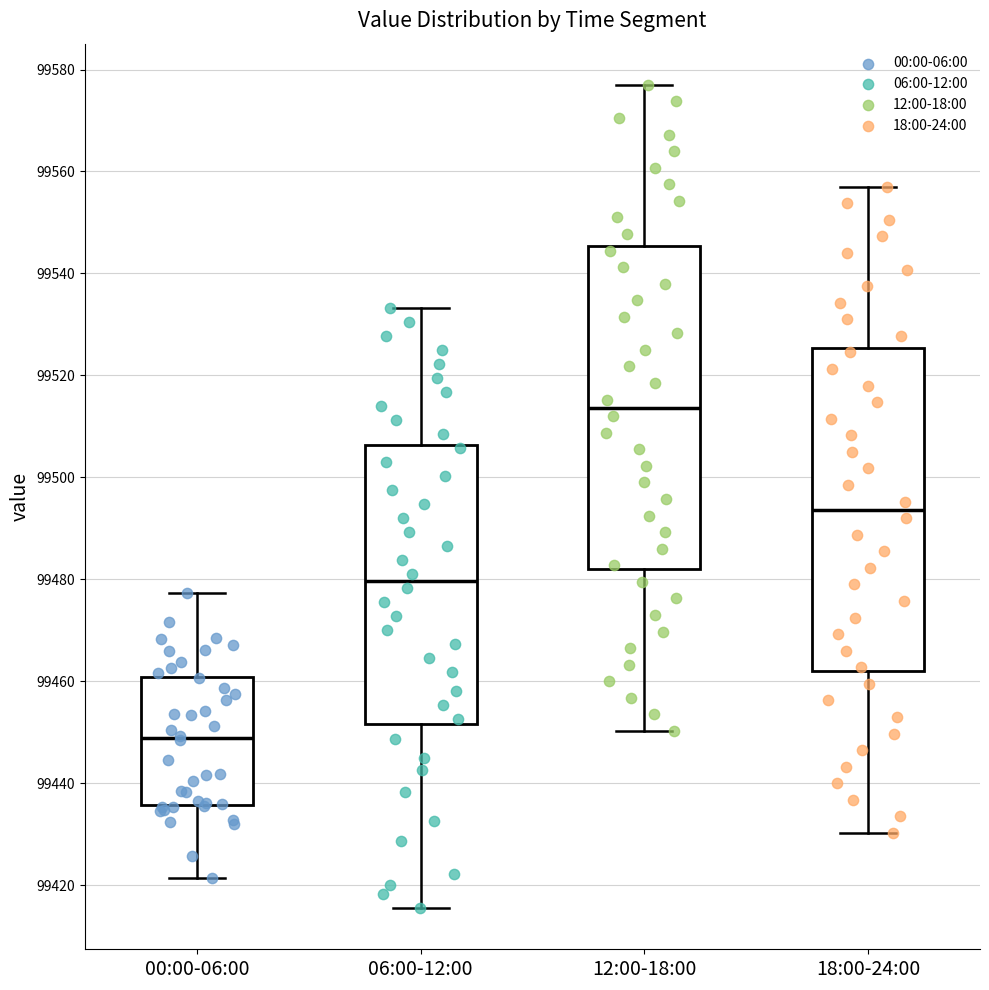

Reading left to right, transcribe this box plot: for each box, give where its median line is, the range the box spans, and where its two whiskers end, as read against the y-axis. The values are not printed on the chart, so give them approximately, as read against the axis.

00:00-06:00: median 99448, box 99436 to 99460, whiskers 99422 to 99478
06:00-12:00: median 99480, box 99452 to 99506, whiskers 99416 to 99534
12:00-18:00: median 99514, box 99482 to 99546, whiskers 99450 to 99578
18:00-24:00: median 99494, box 99462 to 99526, whiskers 99430 to 99558